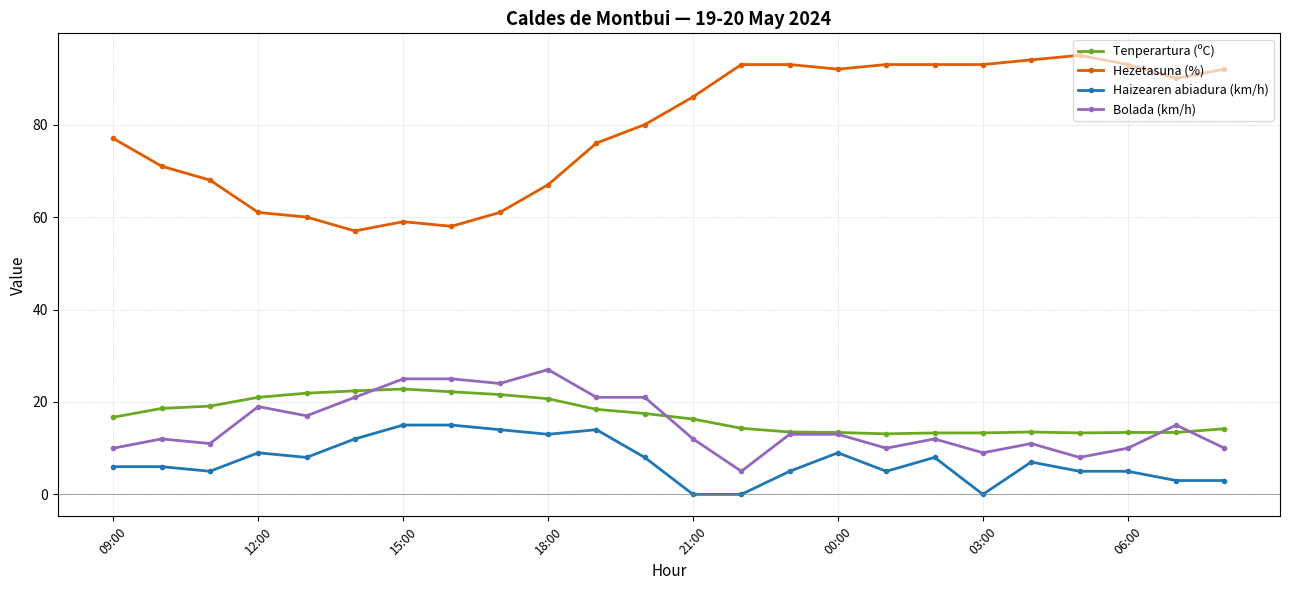

How many lines are shown in the chart?

4